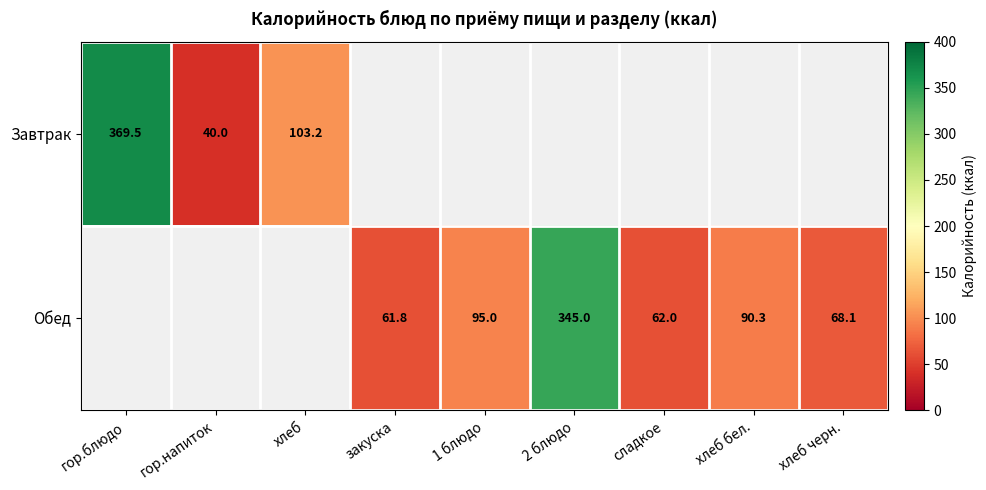

The Обед series shows 82.9 at сладкое. True or false?

False